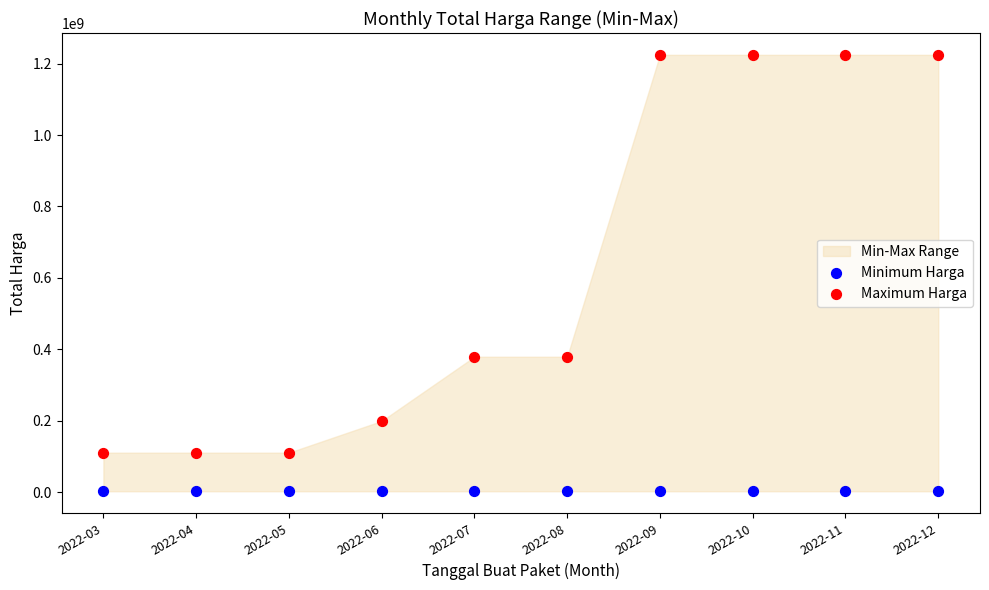

Which series reaches the minimum Y coordinate?

Minimum Harga